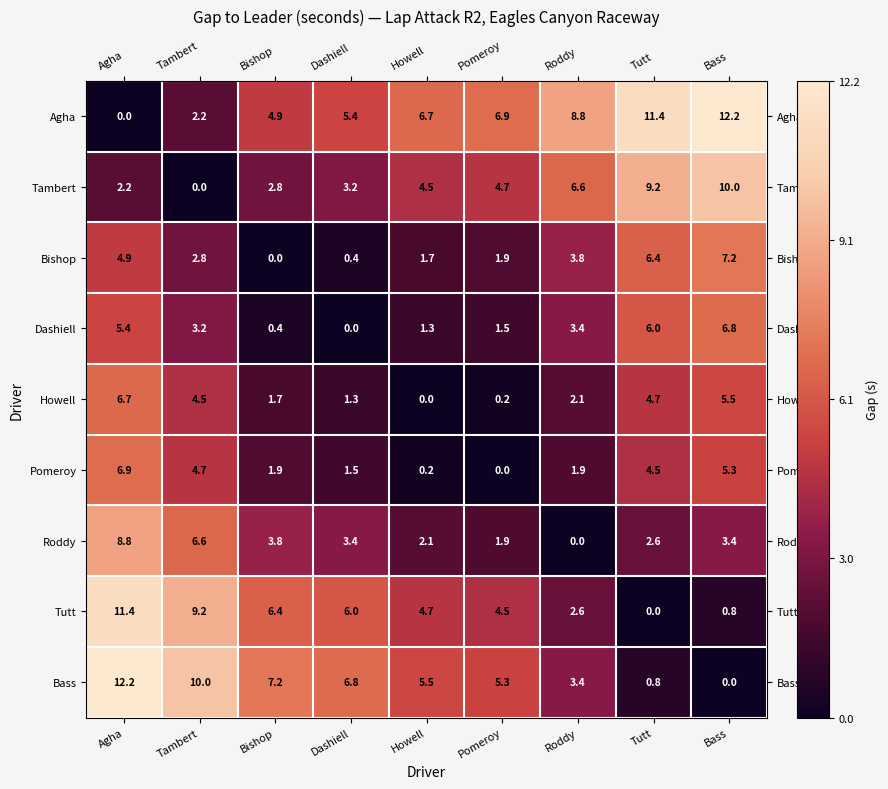

At Bishop, list the series in order from largest to smallest.

Bass, Tutt, Agha, Roddy, Tambert, Pomeroy, Howell, Dashiell, Bishop